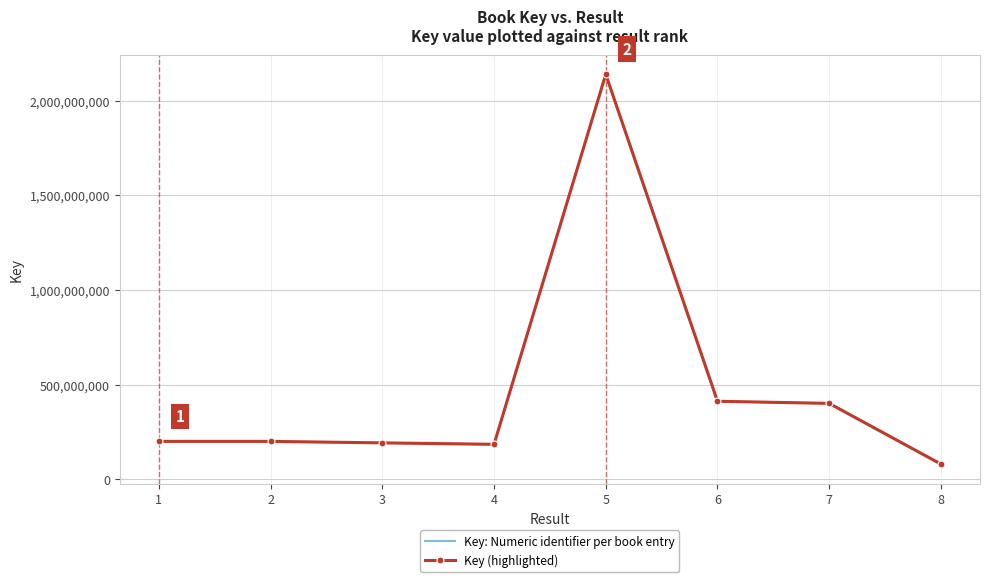

Which series has the largest total across all categories?

Key: Numeric identifier per book entry